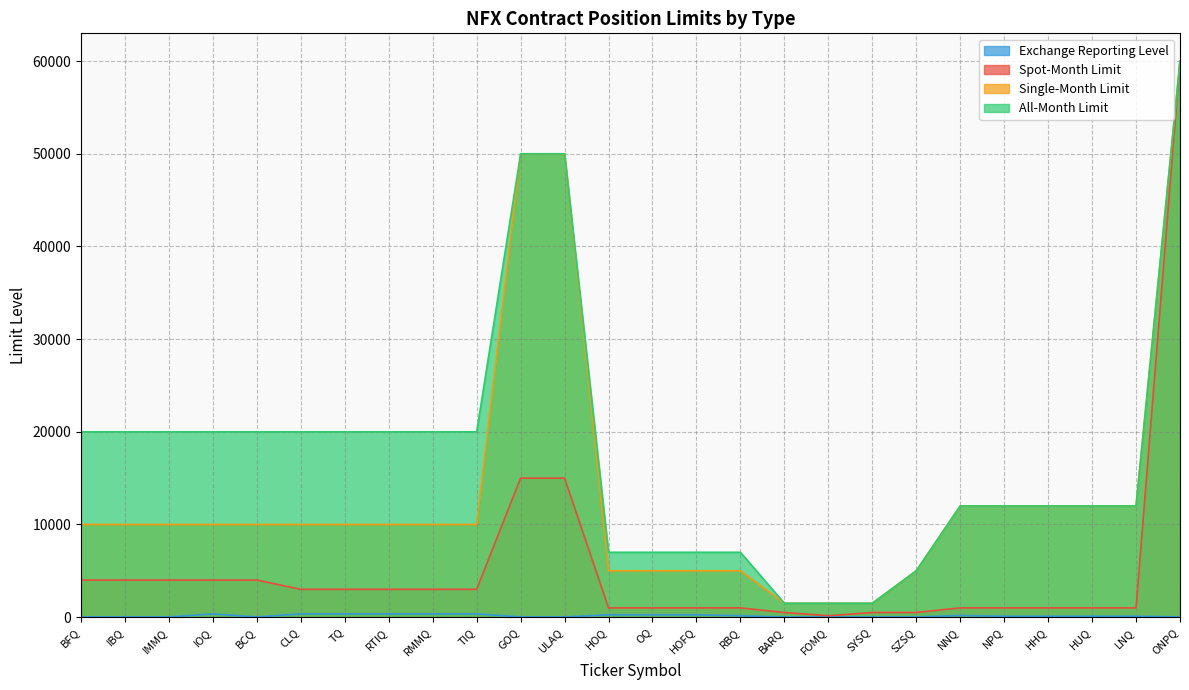

Which label corresponds to the largest value in the chart?

ONPQ